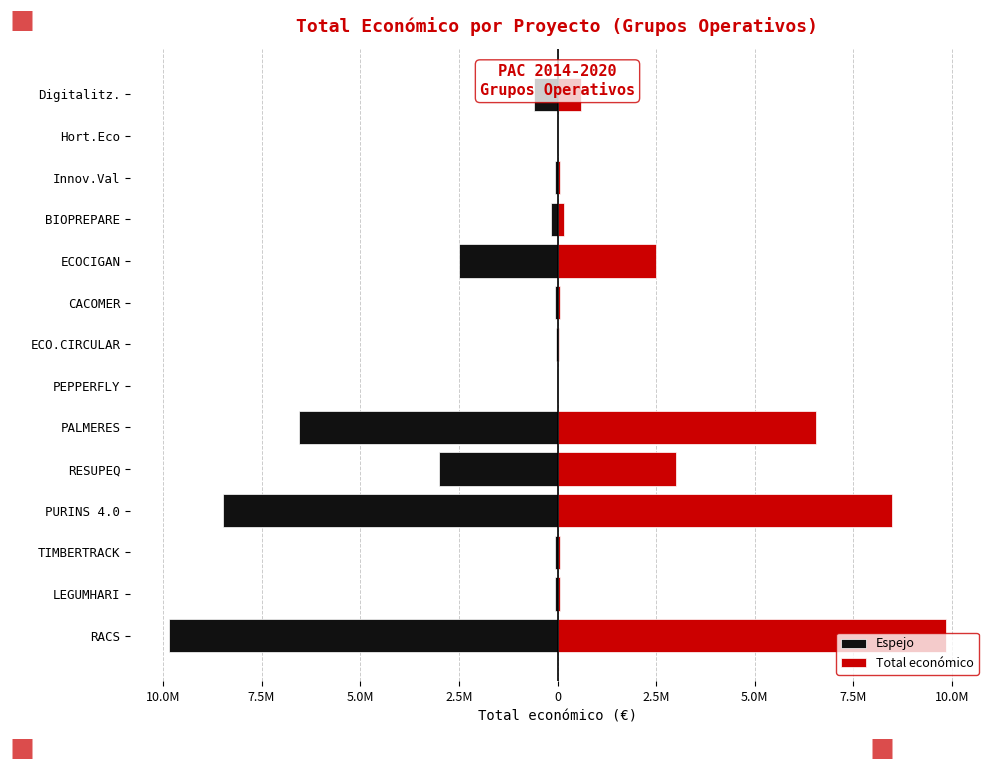

What is the difference between the maximum and minimum values in the Total económico series?

9841542